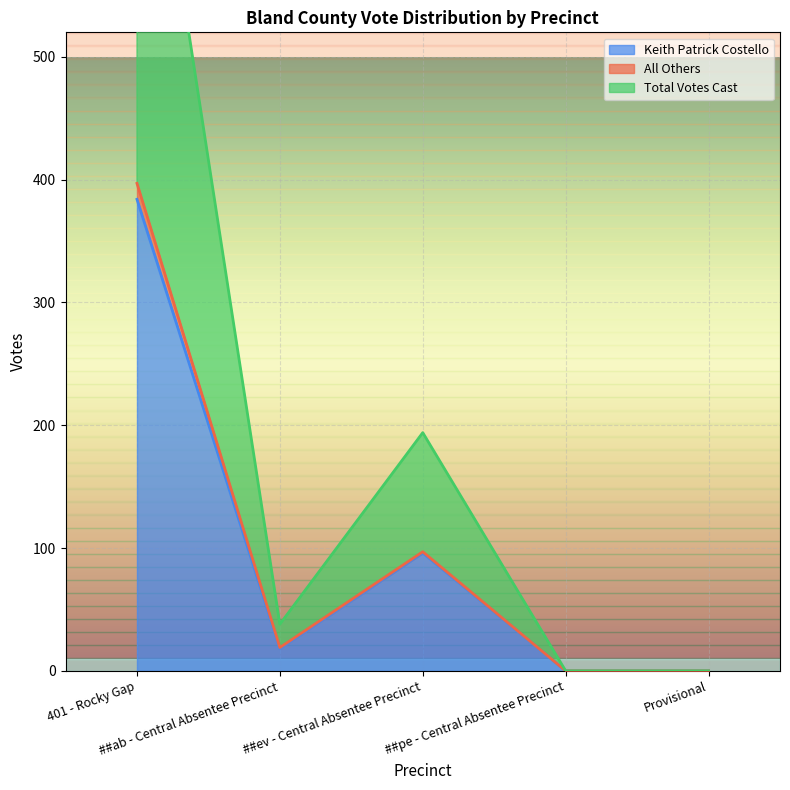

True or false: Keith Patrick Costello and All Others intersect in this chart.

False